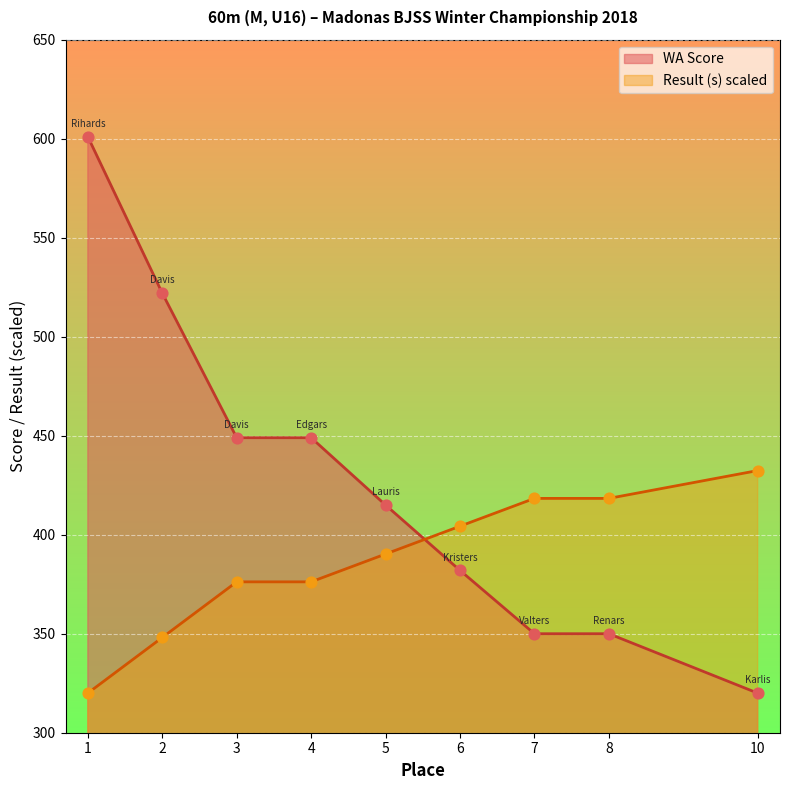

Which series has the widest spread of Y values?

WA Score